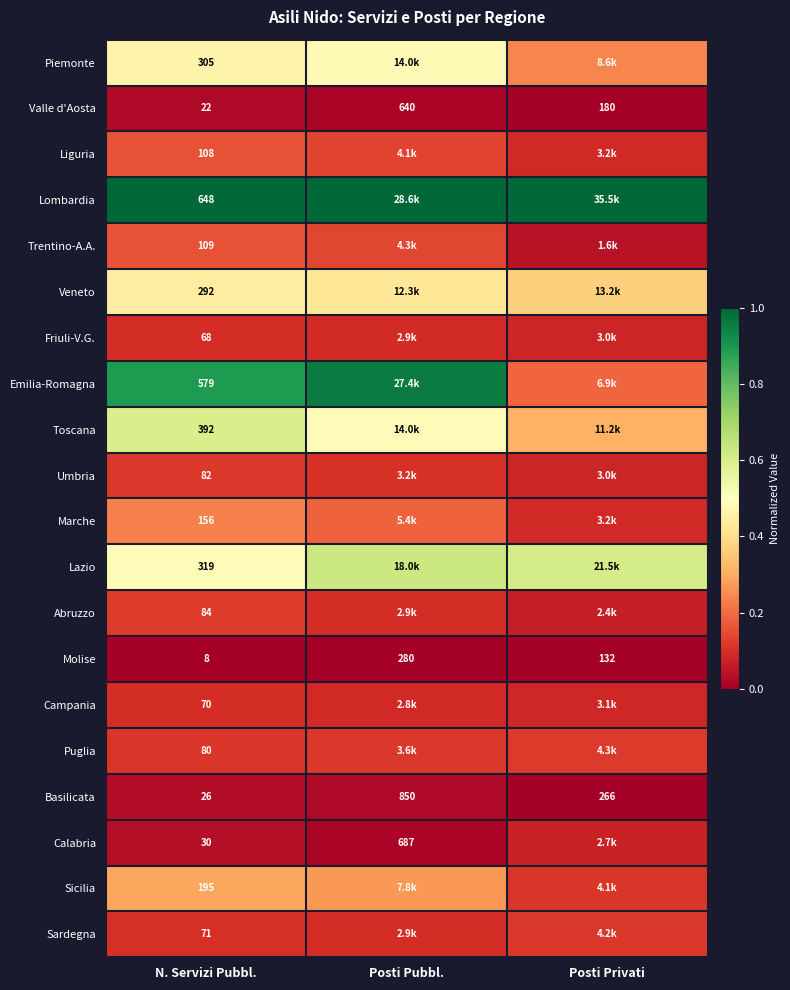

Rank the series at N. Servizi Pubbl. from highest to lowest value.

Lombardia, Emilia-Romagna, Toscana, Lazio, Piemonte, Veneto, Sicilia, Marche, Trentino-A.A., Liguria, Abruzzo, Umbria, Puglia, Sardegna, Campania, Friuli-V.G., Calabria, Basilicata, Valle d'Aosta, Molise